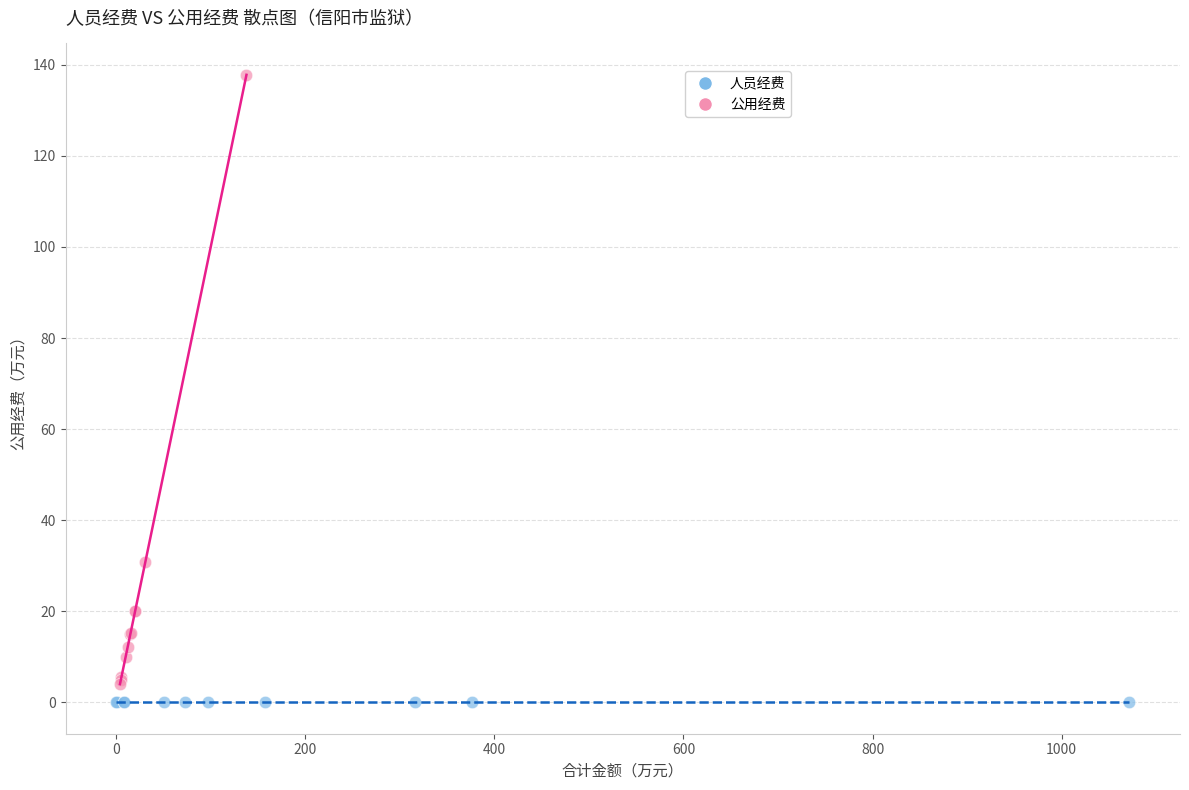

Which series contains the highest Y value?

公用经费